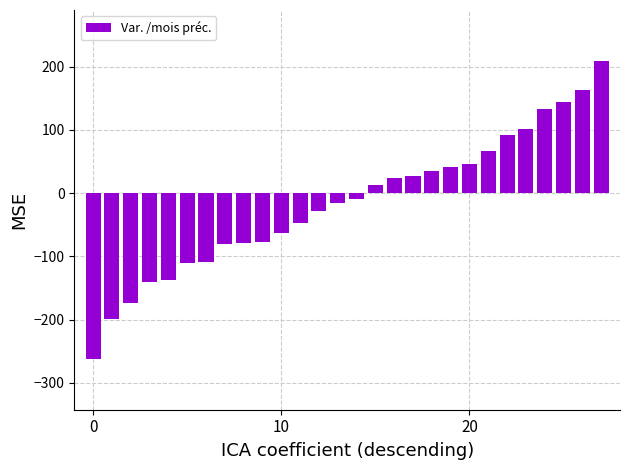

What is the value of the 18th bar from the left?

26.8